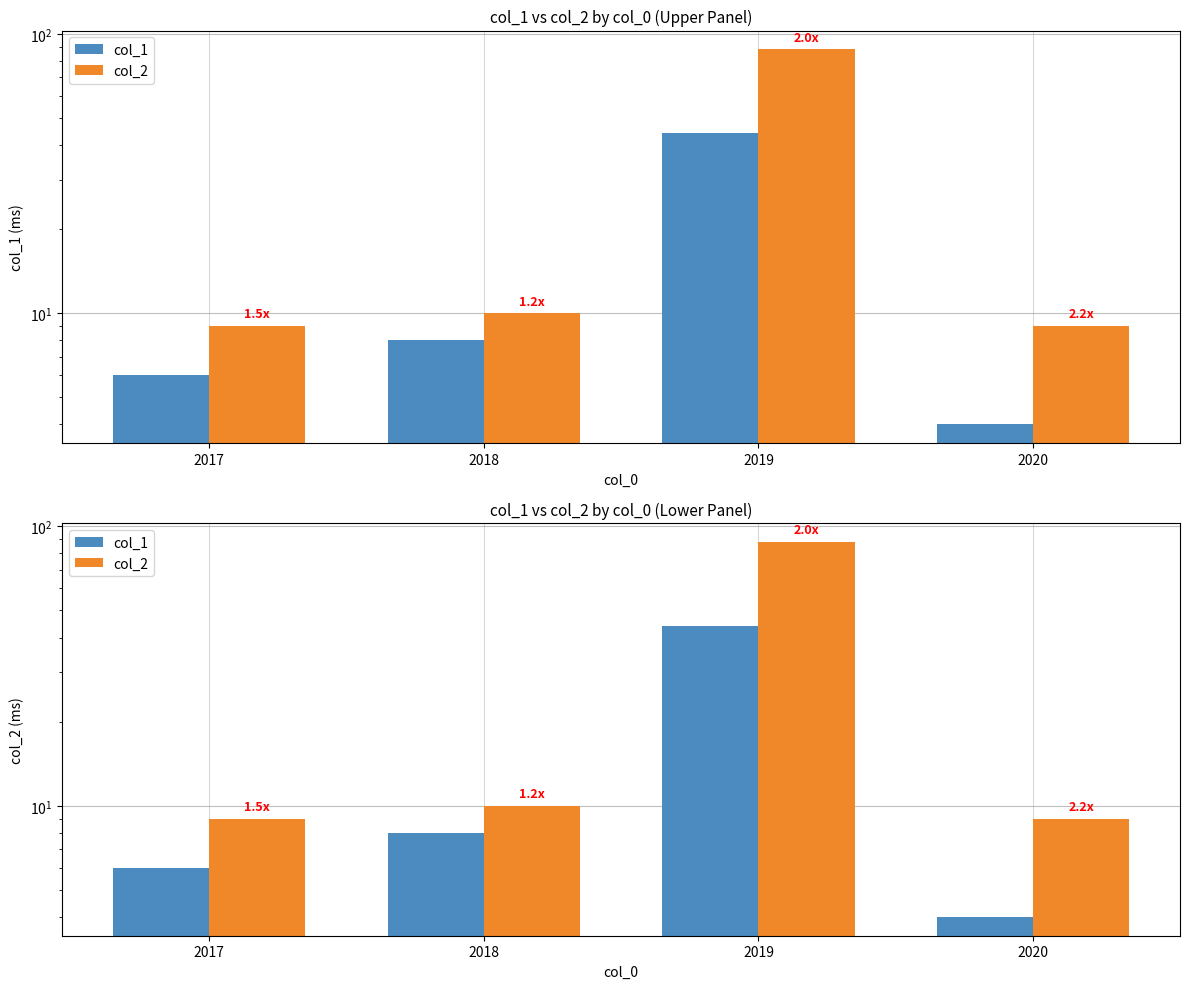

Which series has the widest spread of values?

col_2